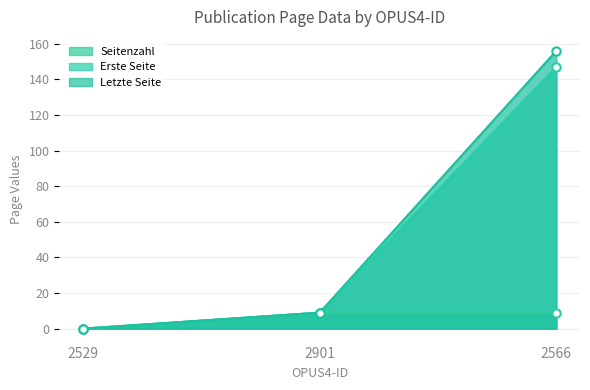

Does the chart have visible grid lines?

Yes